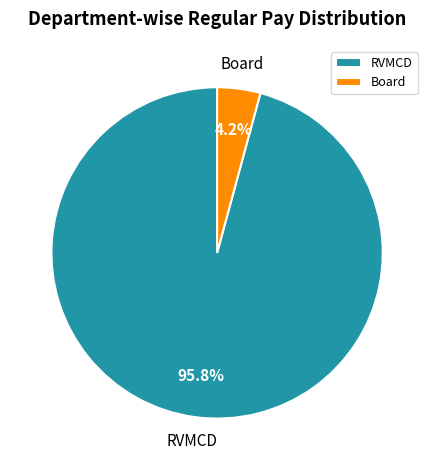

Which has a higher value, Board or RVMCD?

RVMCD